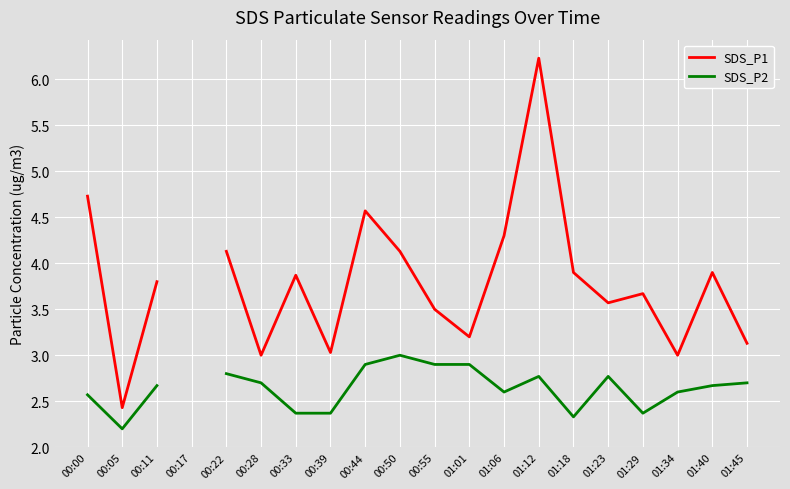

How many data points in SDS_P1 are above 3?

16